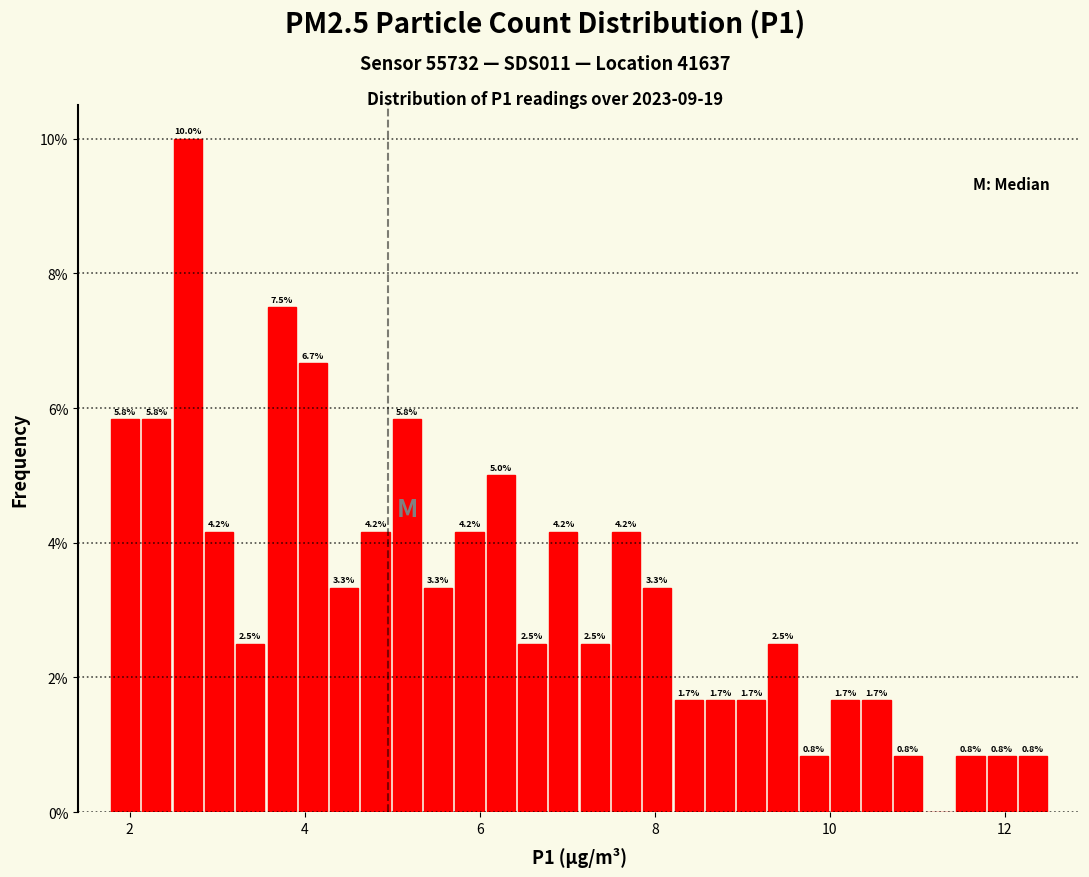

Read against the x-axis, roughly where is the centre of the tallest bar?

2.6